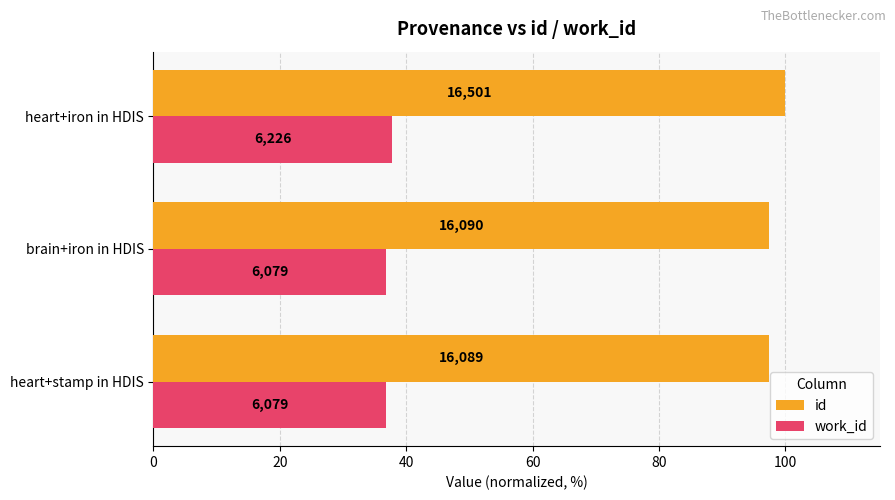

What are all the series names shown in the legend?

id, work_id